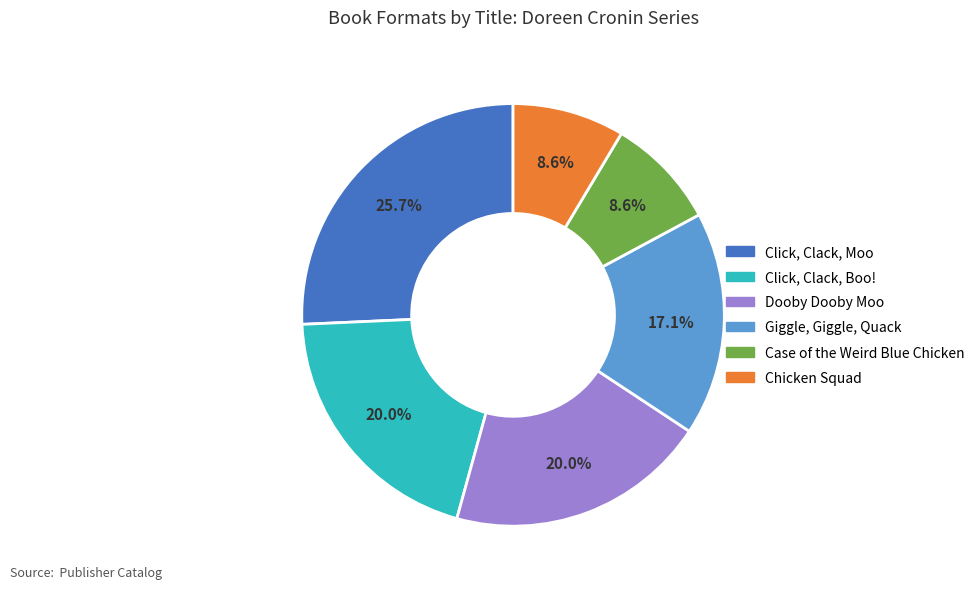

To the nearest percent, what portion does Giggle, Giggle, Quack represent?

17%